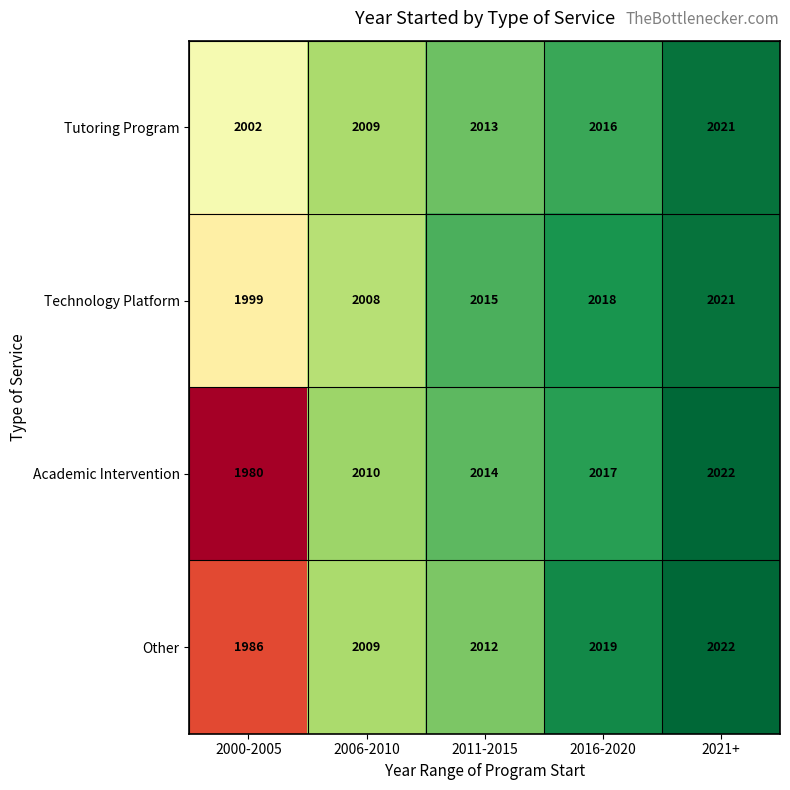

The Technology Platform series shows 1262 at 2006-2010. True or false?

False